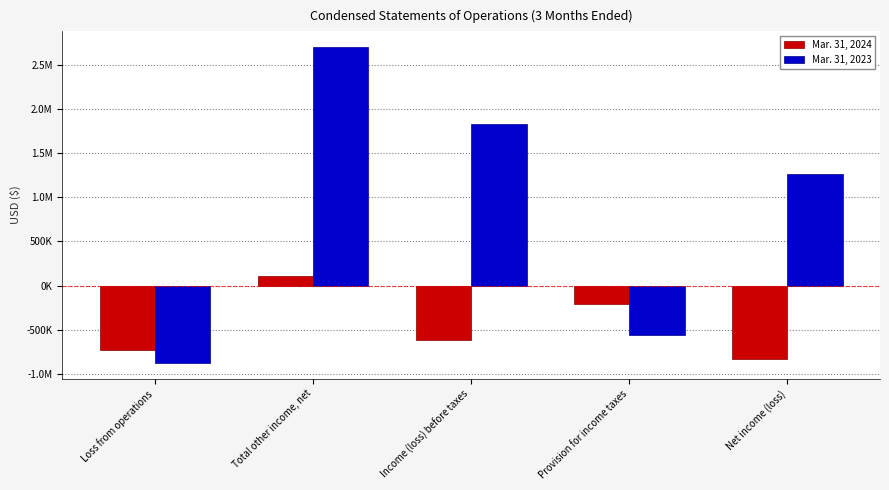

Is the value of Mar. 31, 2024 at Total other income, net greater than the value of Mar. 31, 2023 at Loss from operations?

Yes